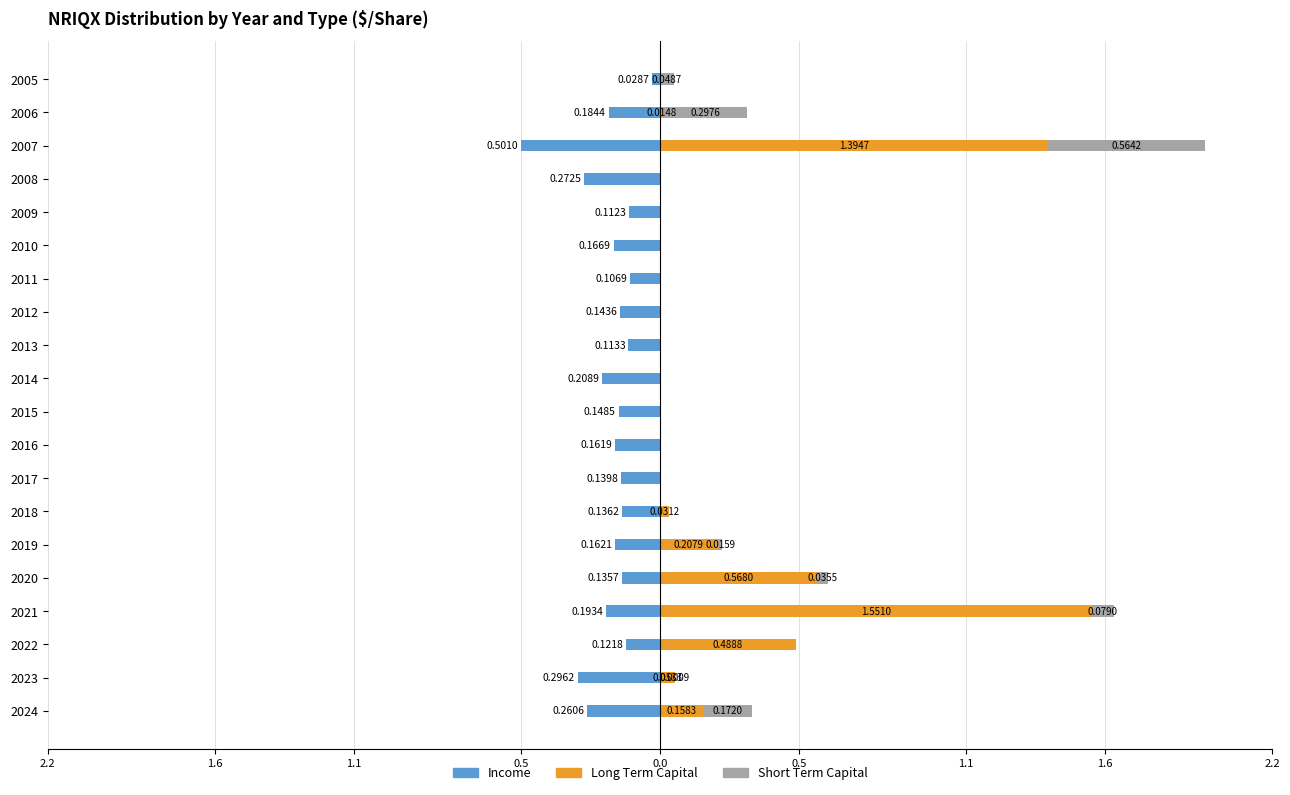

How many bars are there in each group?

3